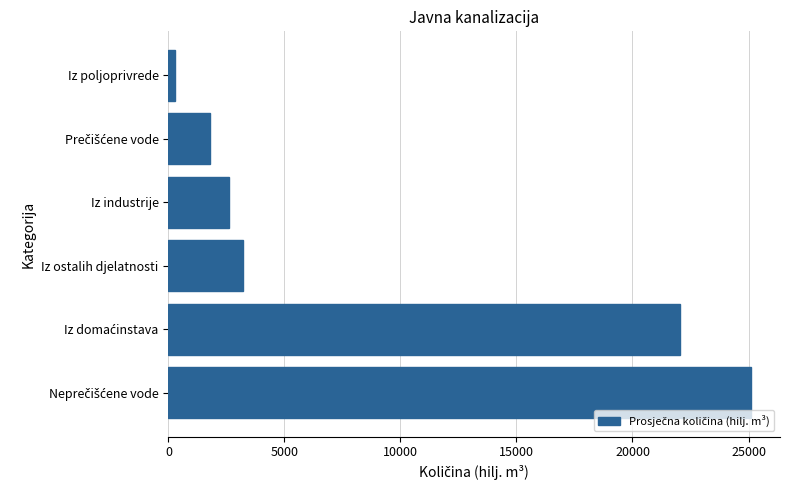

What is the difference between the maximum and minimum values?

24821.2